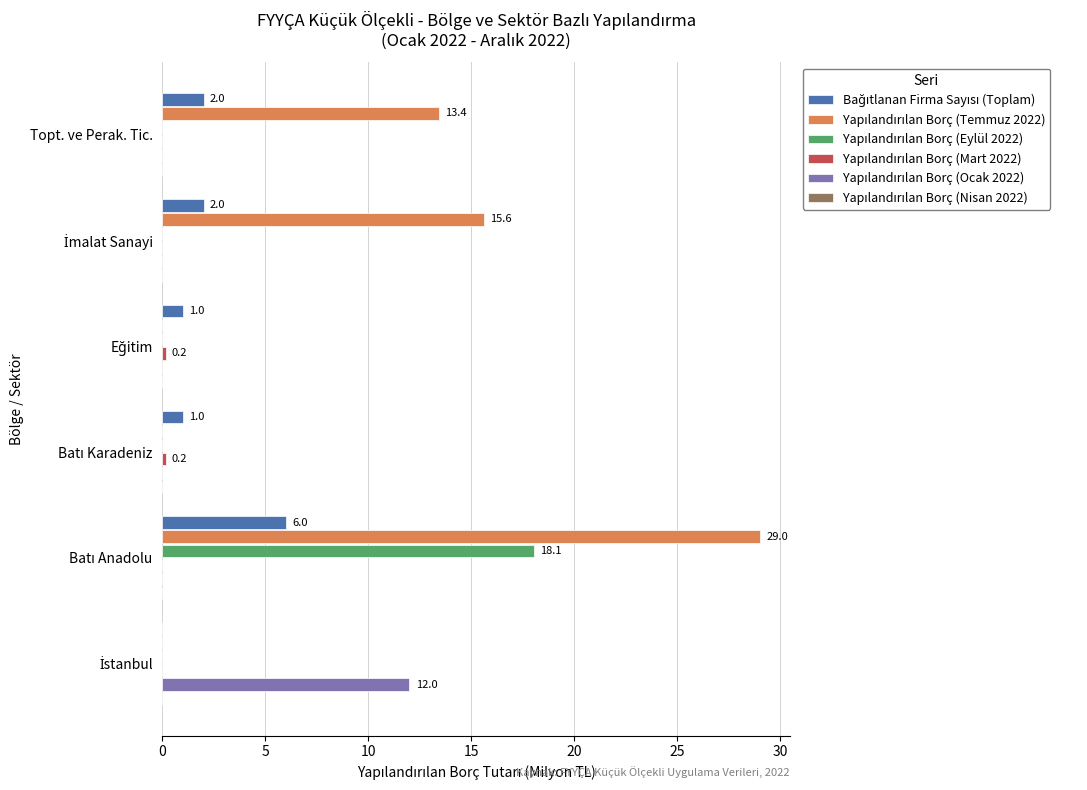

How many bars are there in total?

36